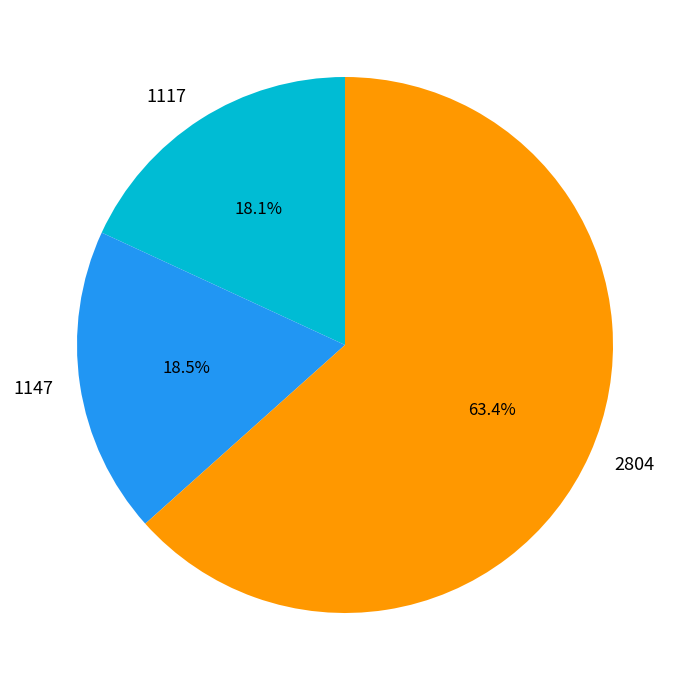

Which category has the biggest portion of the pie?

2804